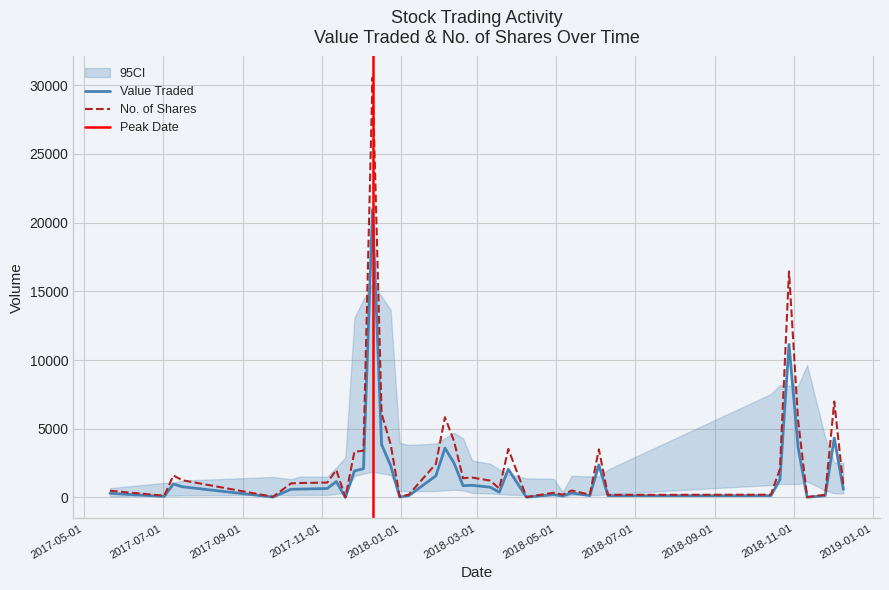

What is the sum of all No. of Shares values?

114231